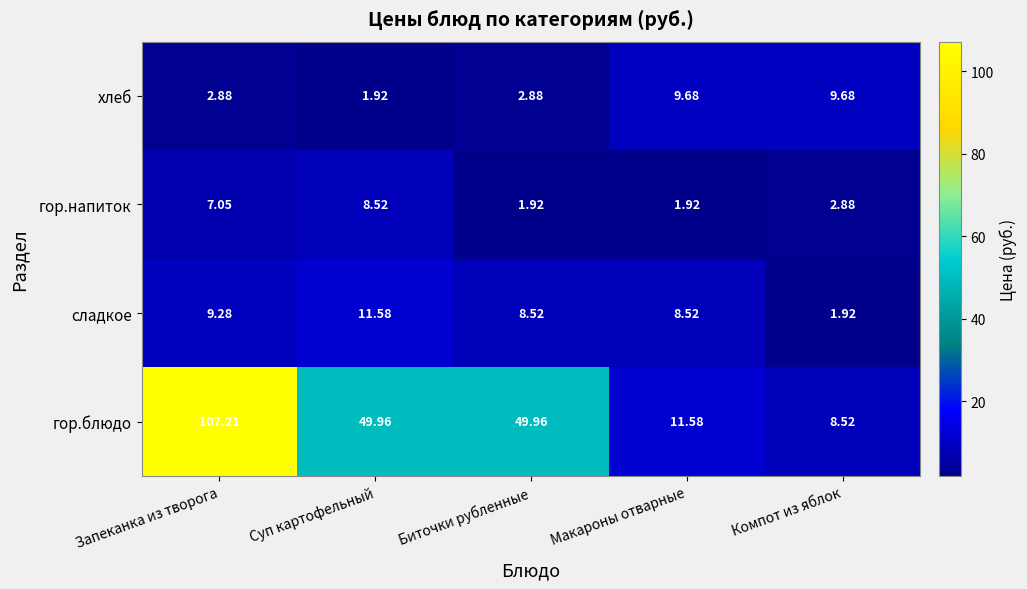

At which label is гор.напиток closest to 5?

Запеканка из творога